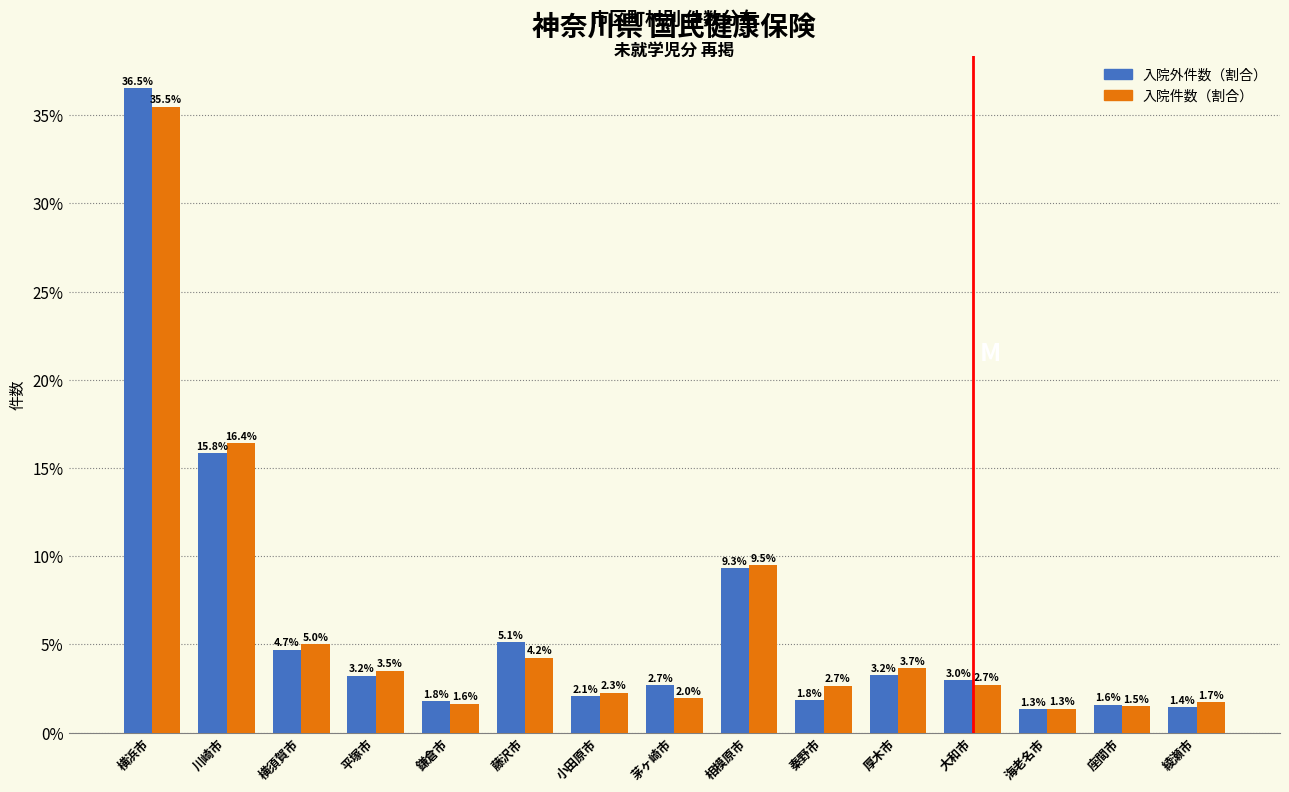

Reading left to right, transcribe all the data shown in this chart.

入院外件数: 36.5	15.8	4.7	3.2	1.8	5.1	2.1	2.7	9.3	1.8	3.2	3.0	1.3	1.6	1.4
入院件数: 35.5	16.4	5.0	3.5	1.6	4.2	2.3	2.0	9.5	2.7	3.7	2.7	1.3	1.5	1.7